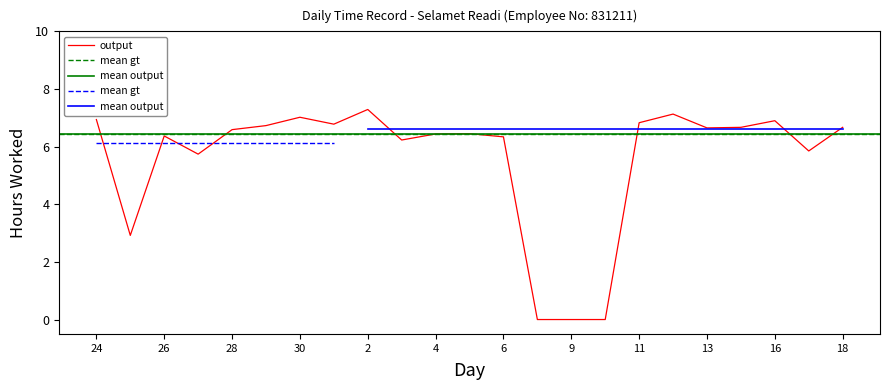

How many values exceed 6?

17